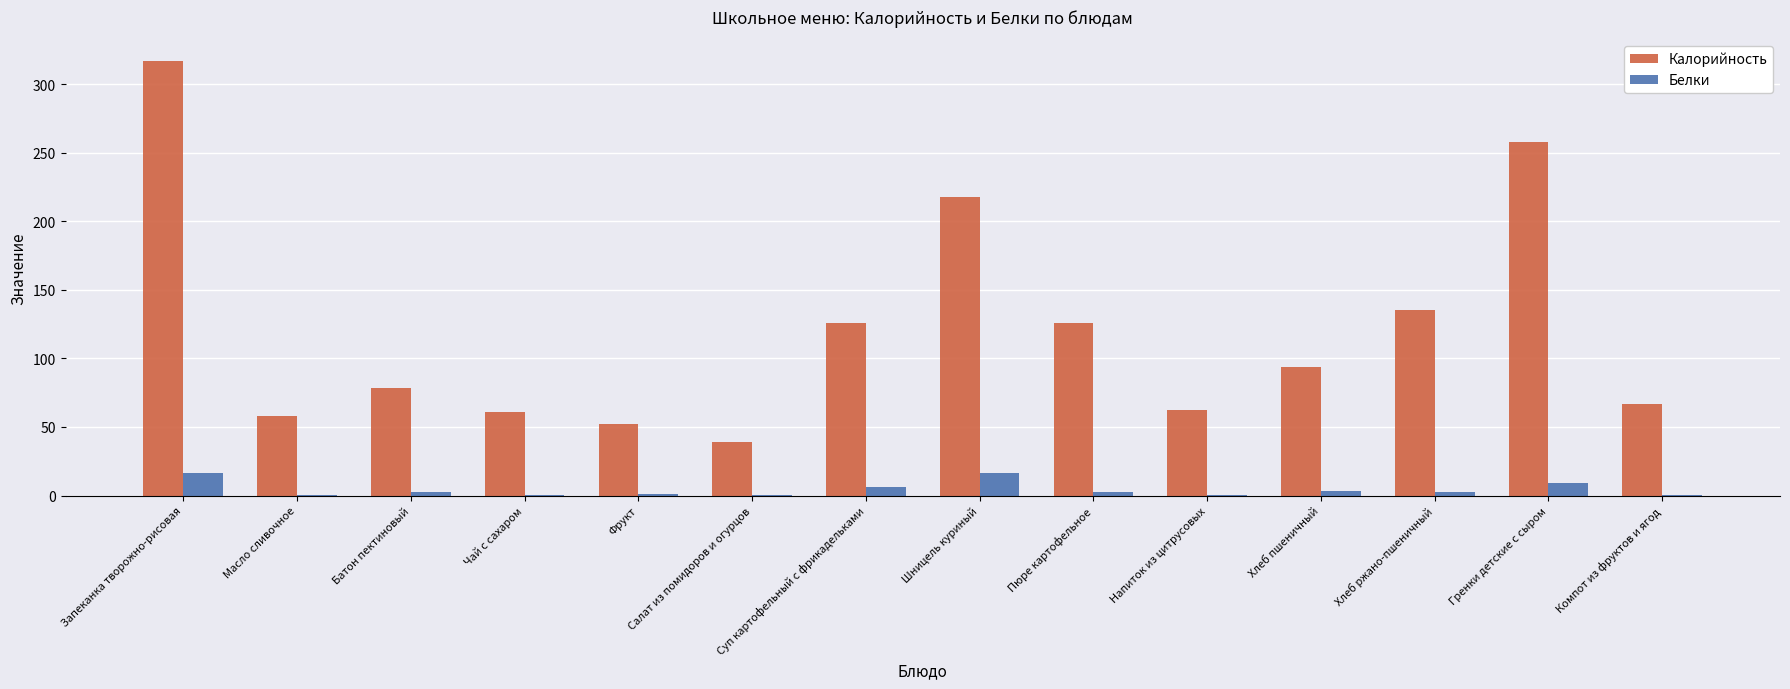

Which series has the largest total across all categories?

Калорийность